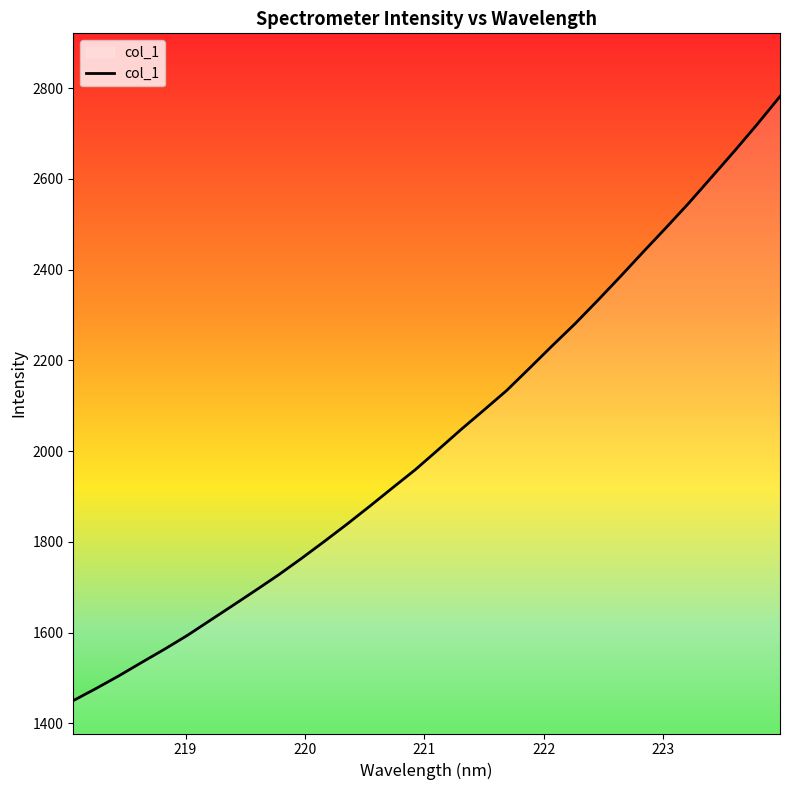

What is the minimum value shown in the chart?

1449.9